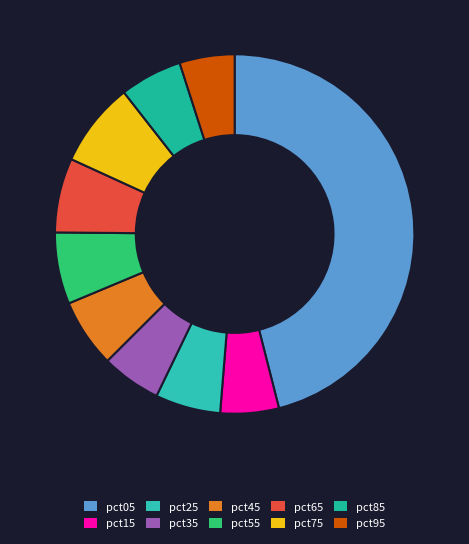

How many segments does this pie chart have?

10